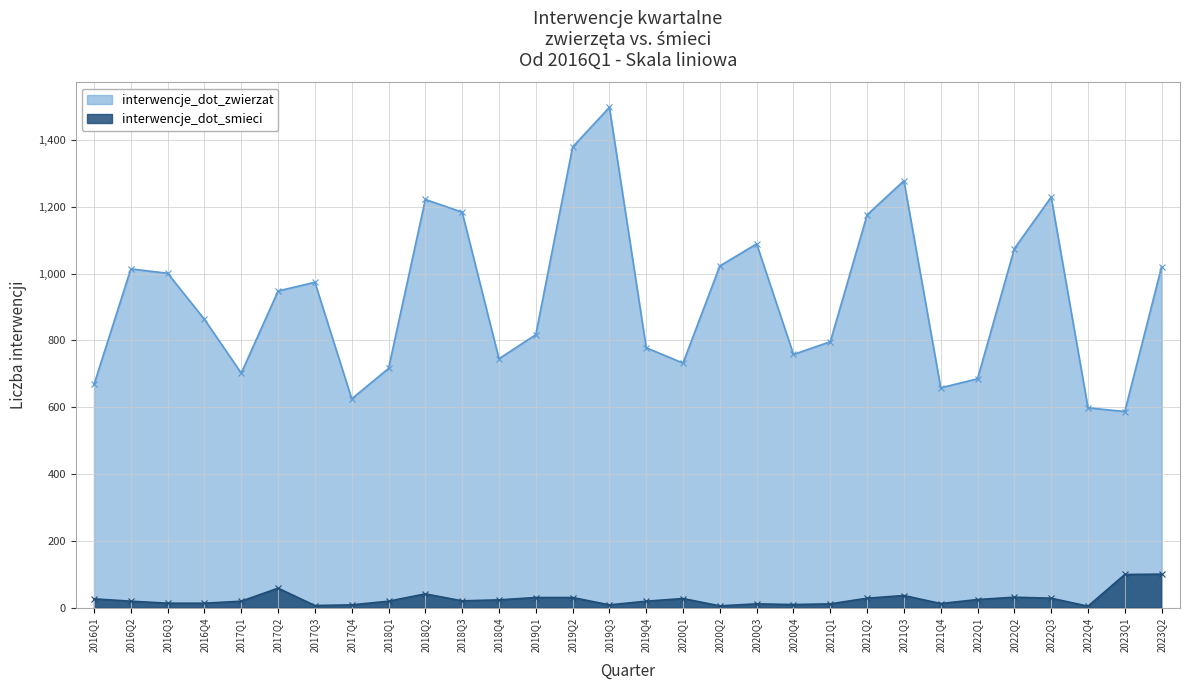

How many data points in interwencje_dot_smieci are above 20?

14